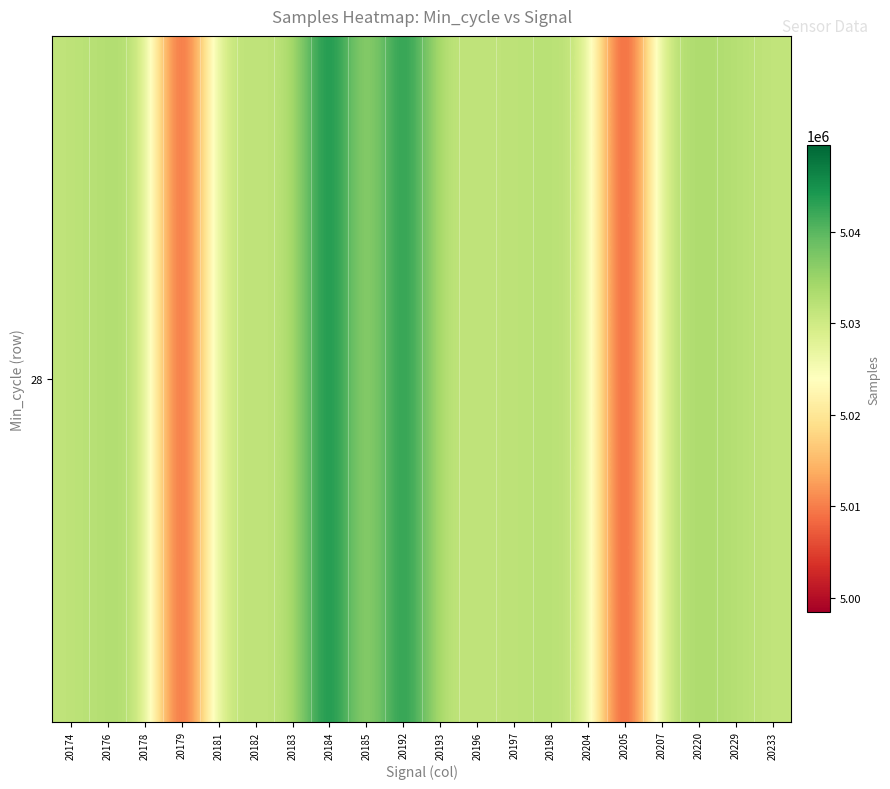

How many data points are above 5031698?

9